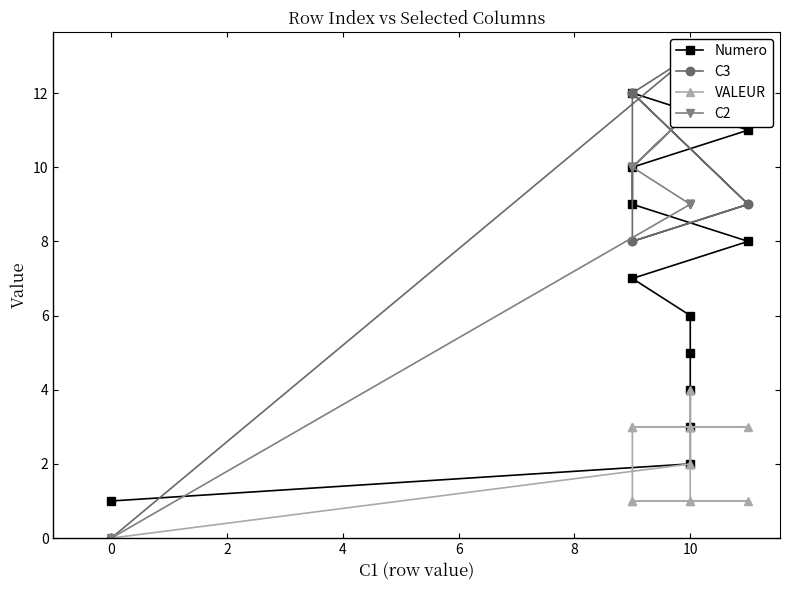

What is the maximum value shown in the chart?

13